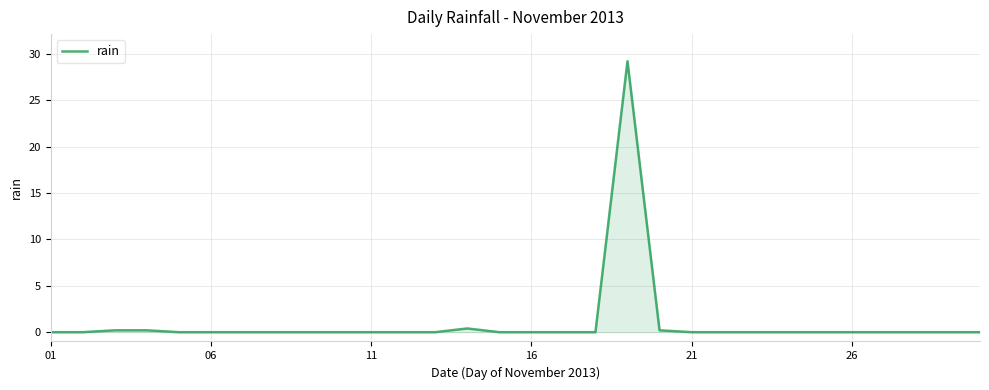

Reading right to left, transcribe all the data shown in this chart.

0.0	0.0	0.0	0.0	0.0	0.0	0.0	0.0	0.0	0.0	0.2	29.2	0.0	0.0	0.0	0.0	0.4	0.0	0.0	0.0	0.0	0.0	0.0	0.0	0.0	0.0	0.2	0.2	0.0	0.0